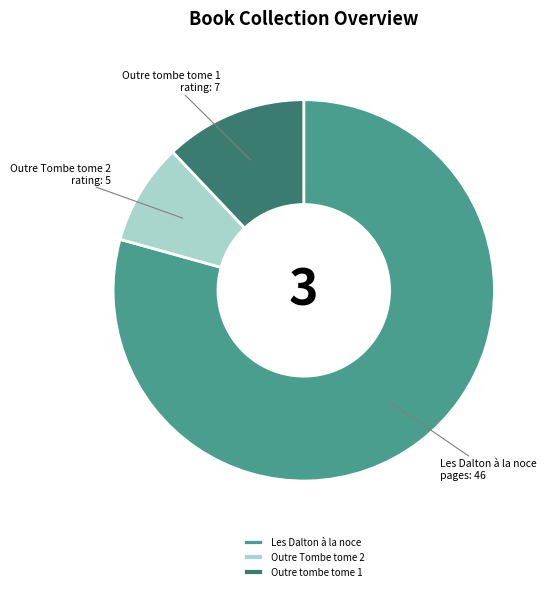

What is the majority slice?

Les Dalton à la noce